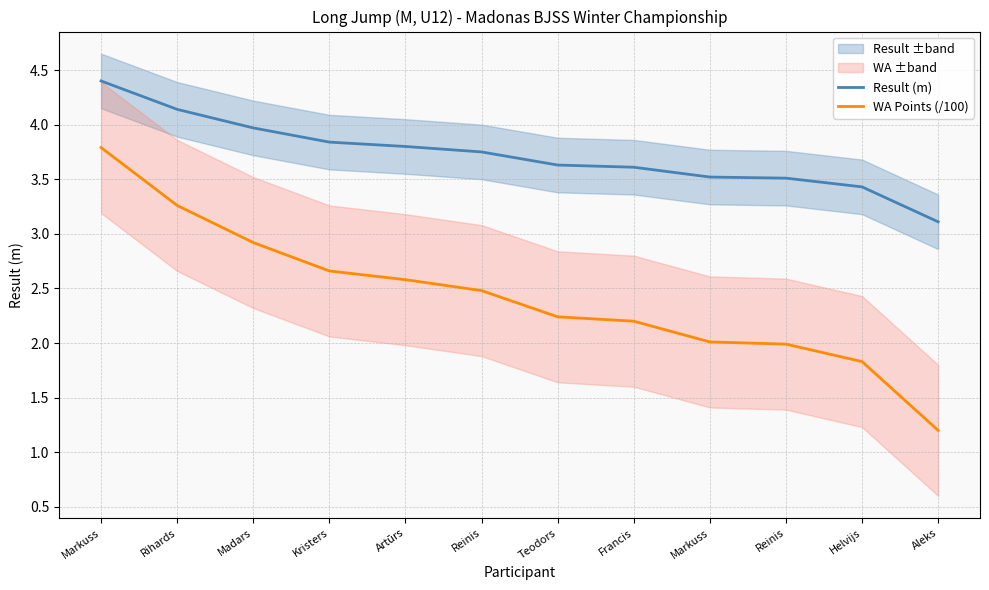

True or false: Result (m) and WA Points (/100) cross at least once.

False